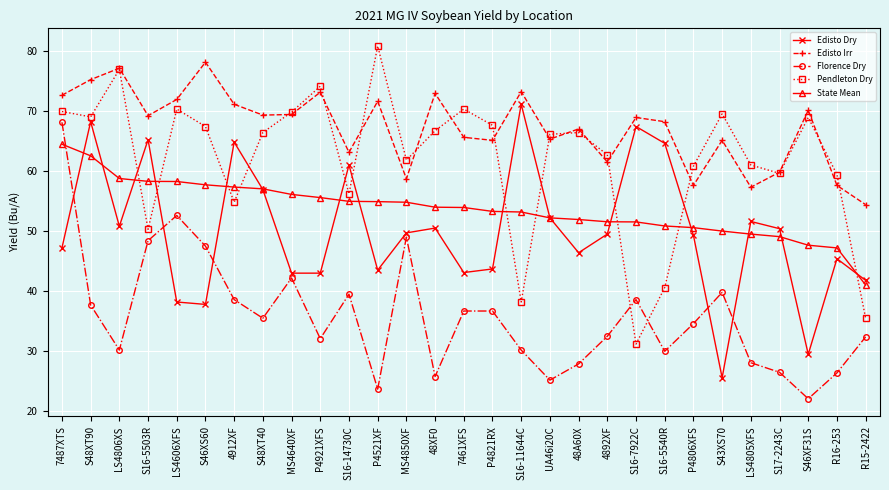

How many intersections are there between Pendleton Dry and Edisto Dry?

11